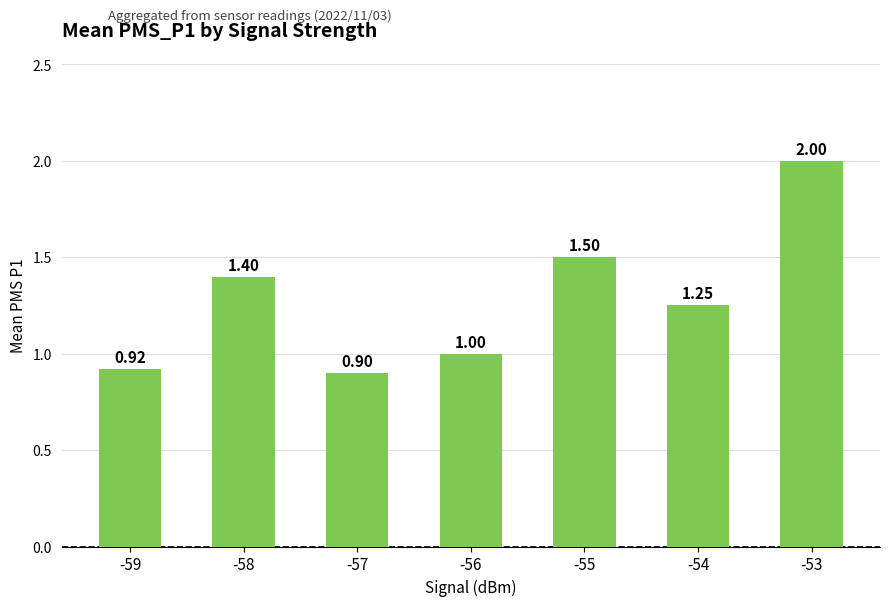

What is the difference between the maximum and minimum values?

1.1